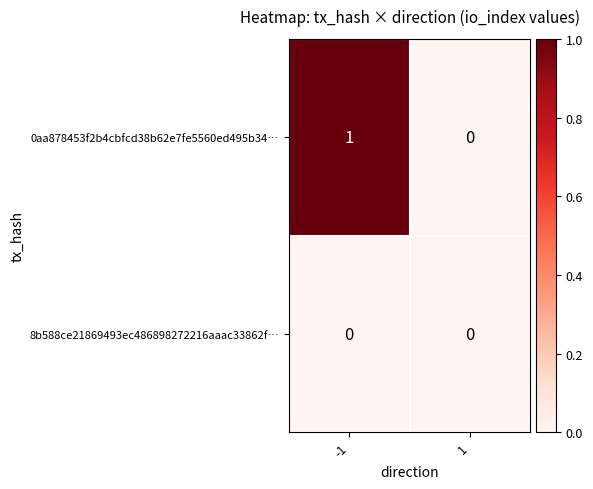

How many distinct data groups are displayed?

2